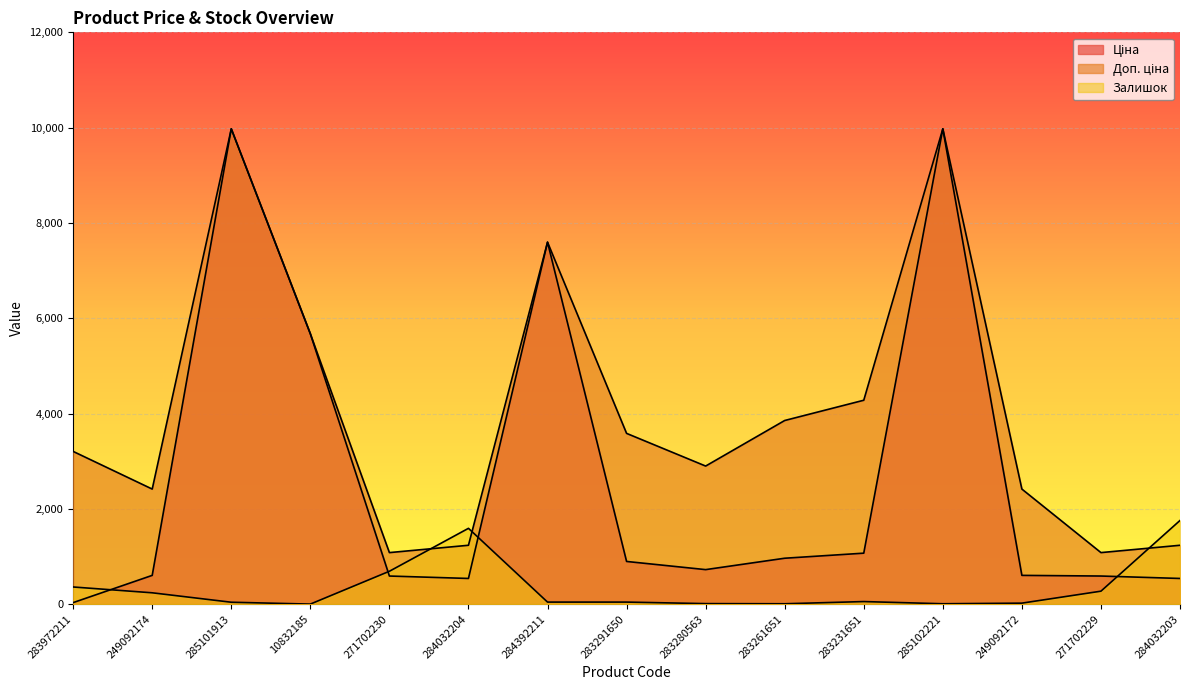

Rank the series by their average value, from highest to lowest.

Доп. ціна, Ціна, Залишок